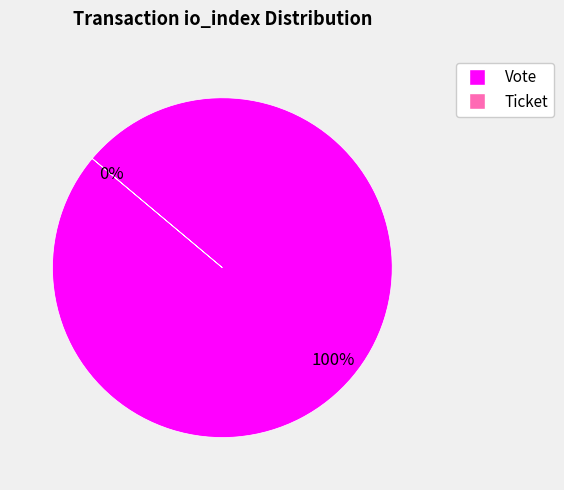

To the nearest percent, what is the difference between the largest and smallest slice percentages?

100%